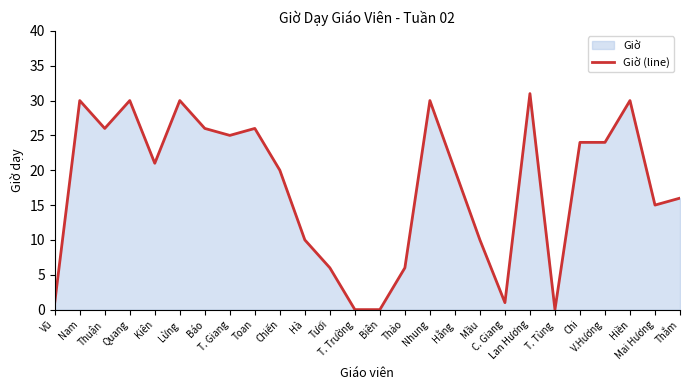

What position from the left is Mai Hương?

25